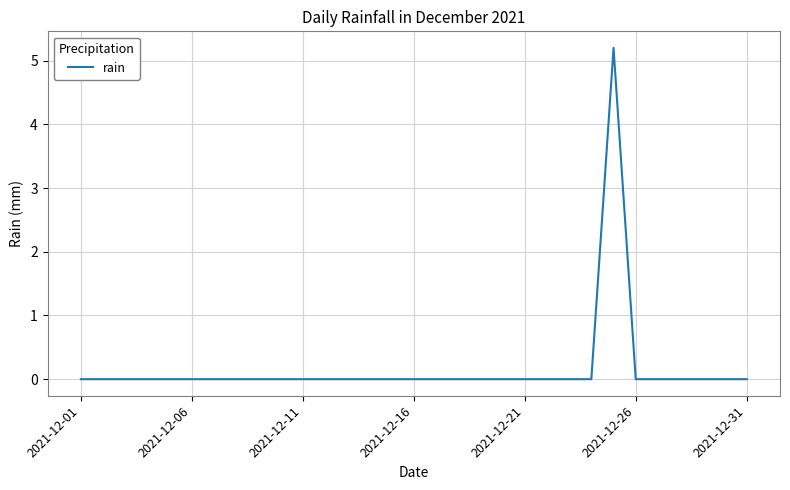

What is the difference between the maximum and minimum values?

5.2